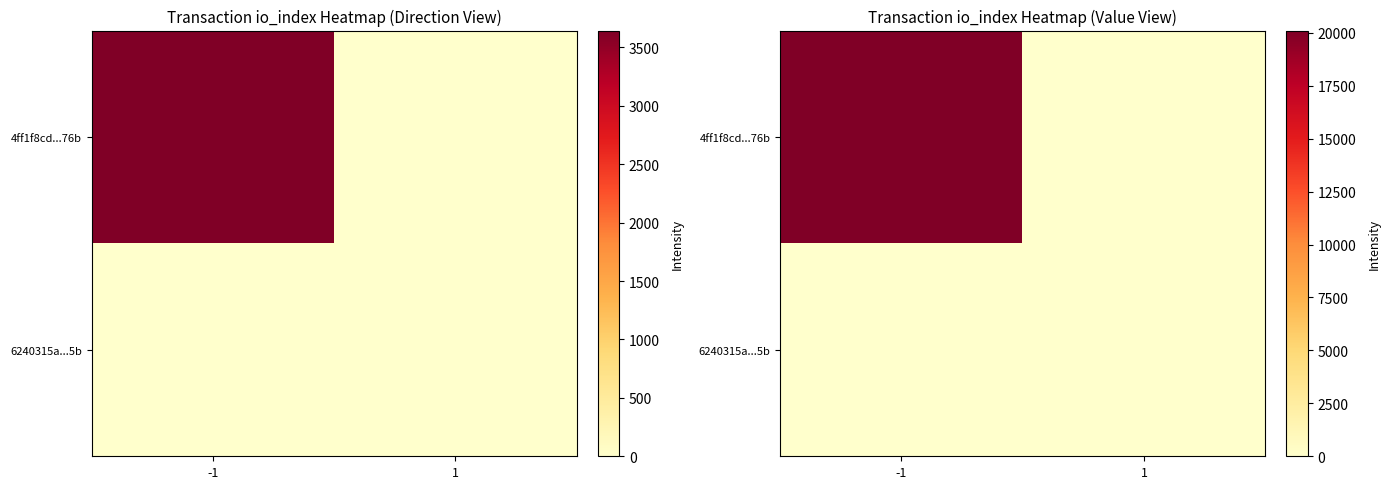

At which label does 4ff1f8cd...76b first exceed 20107?

-1